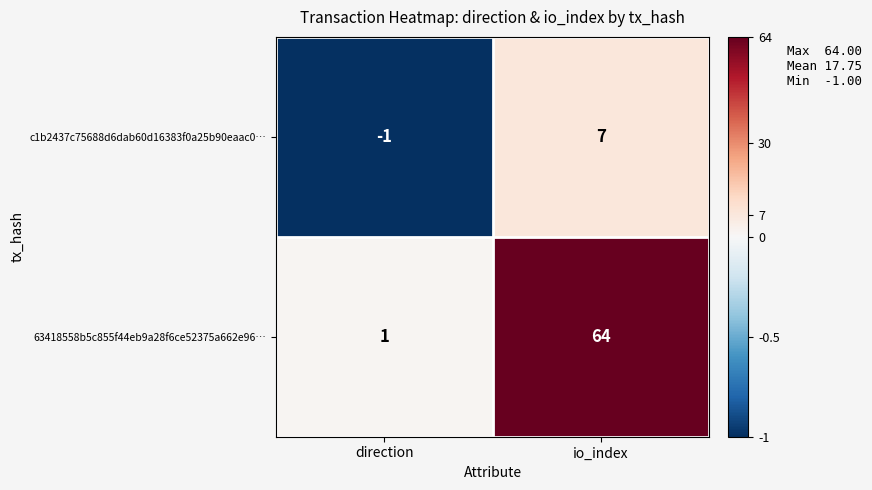

True or false: 63418558b5c855f44eb9a28f6ce52375a662e96… has a value of 64 at io_index.

True